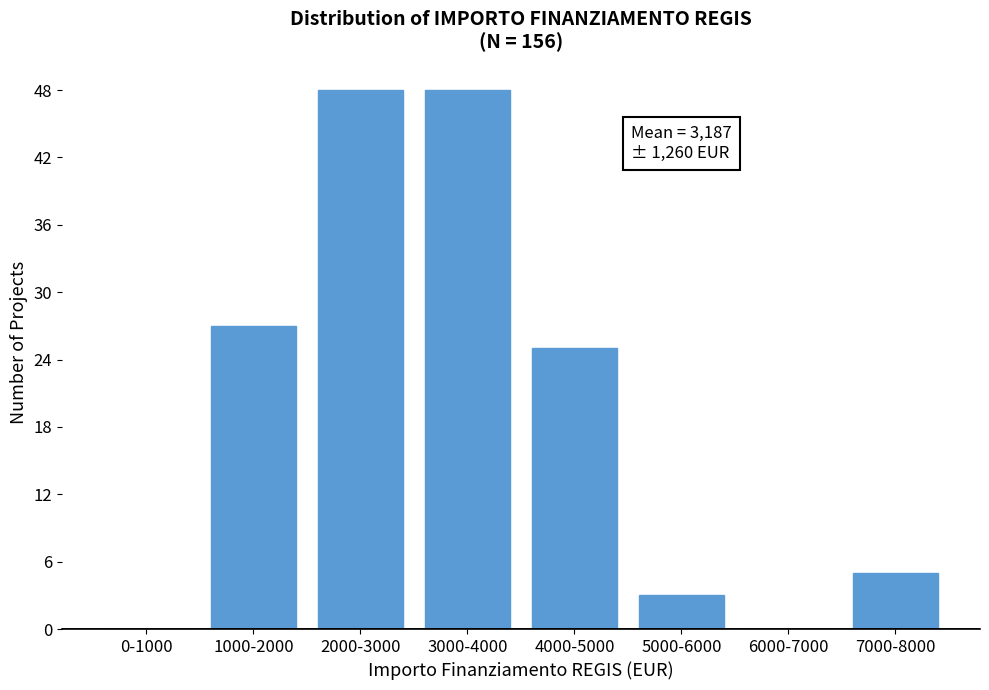

Reading right to left, list all the values displayed in this chart.

7000-8000=5	6000-7000=0	5000-6000=3	4000-5000=25	3000-4000=48	2000-3000=48	1000-2000=27	0-1000=0